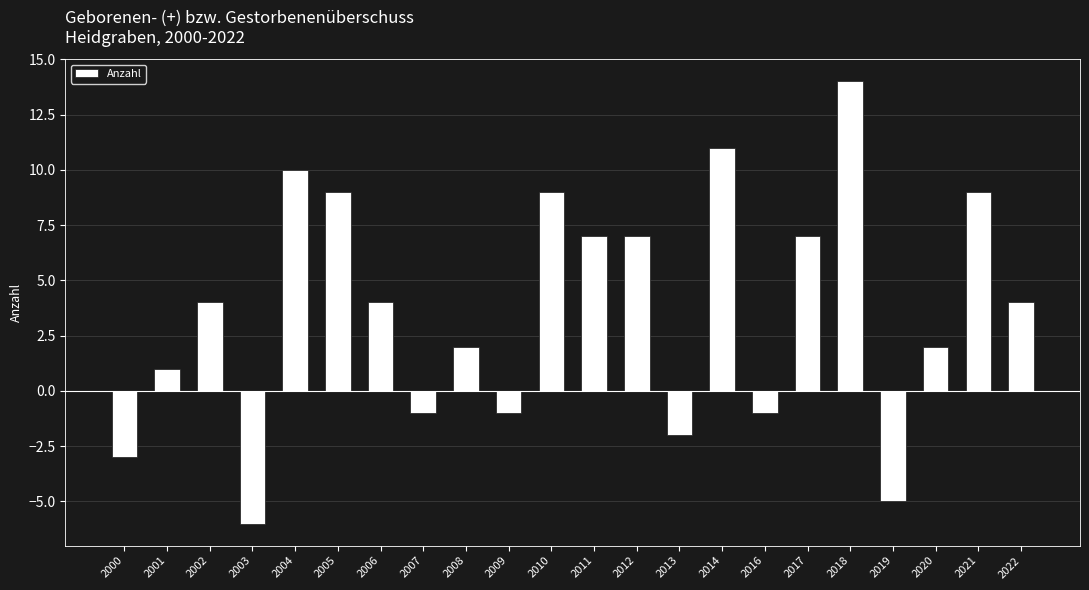

Is it true that the value at 2005 is 2?

False